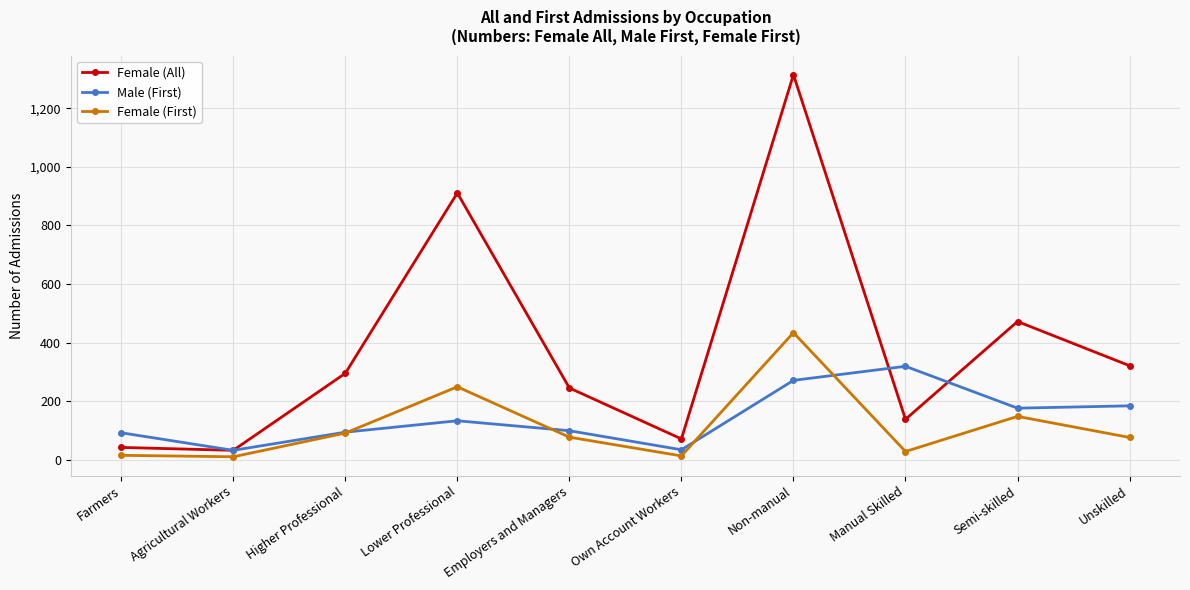

What is the difference between the Female (All) values at Non-manual and Higher Professional?

1020